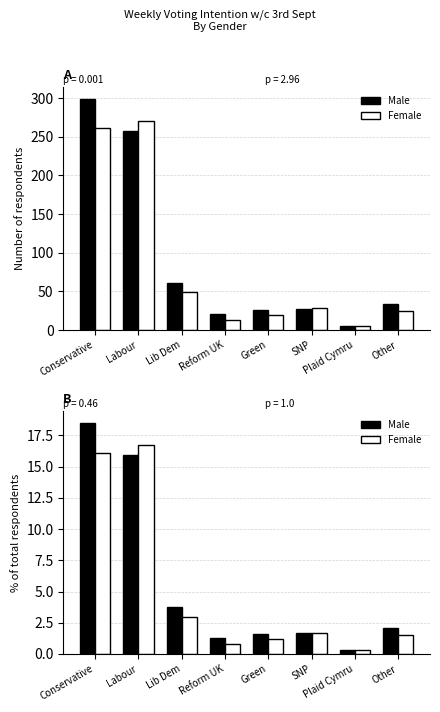

List the series in order of their peak value, lowest first.

Female, Male